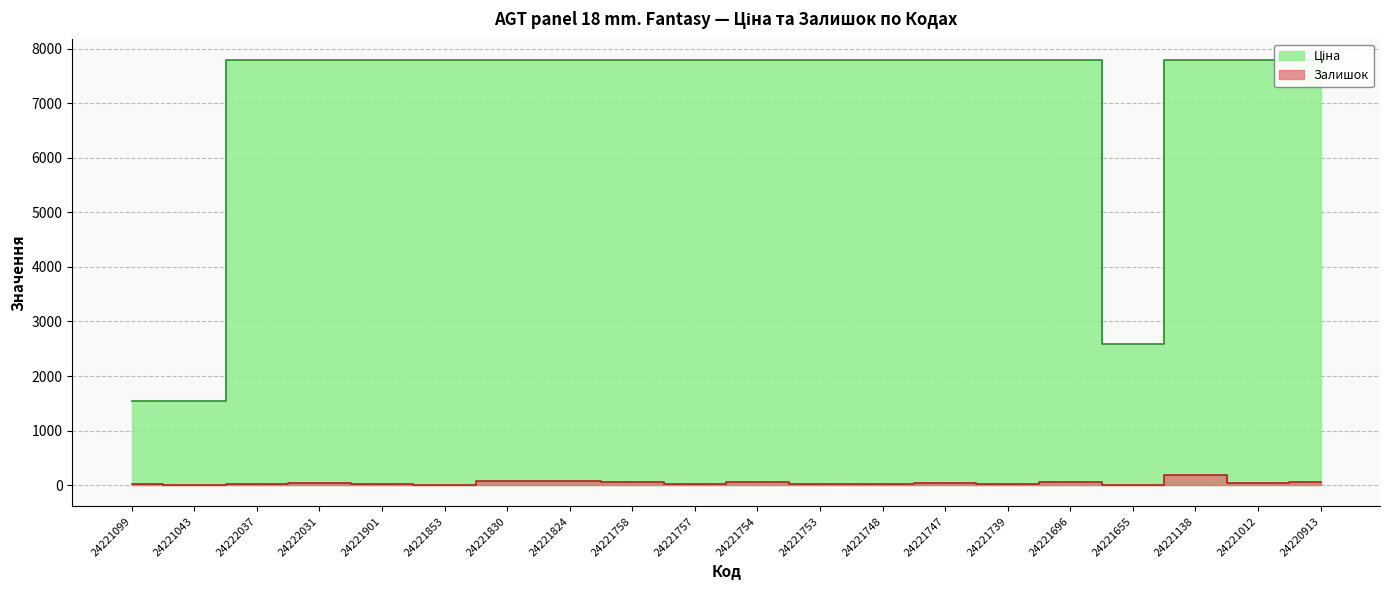

What value does the Ціна series have at 24221043?

1547.7